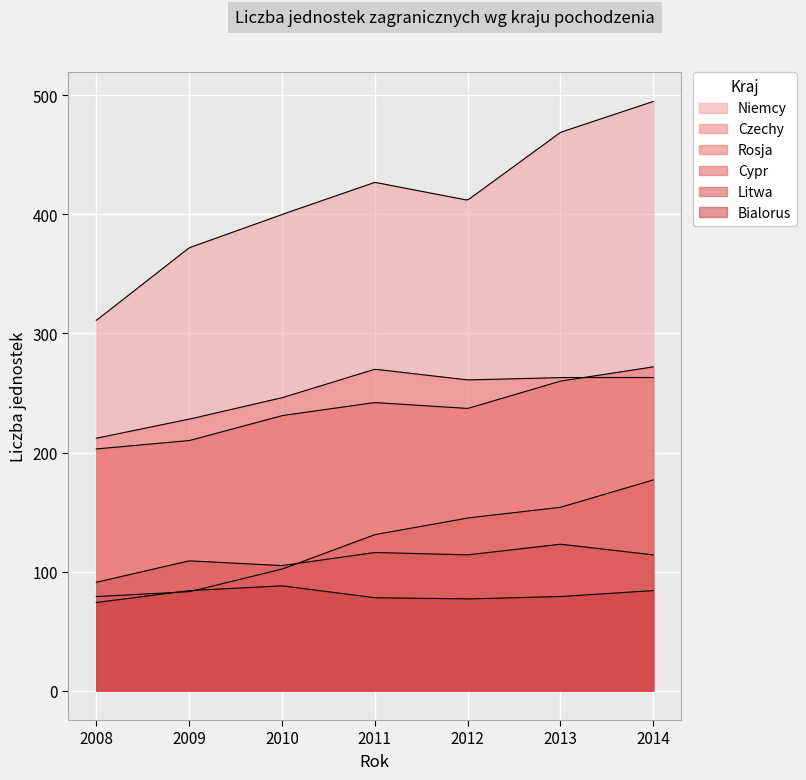

Rank the series at 2013 from highest to lowest value.

Niemcy, Czechy, Rosja, Cypr, Litwa, Bialorus